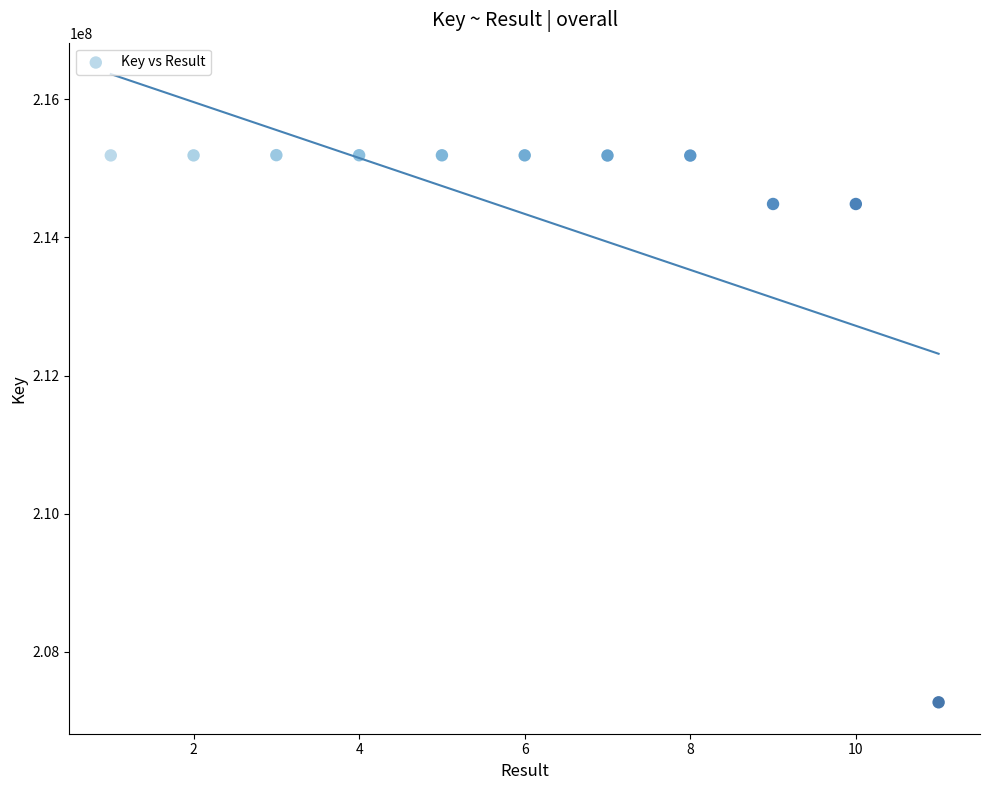

What is the range of X values (max minus min)?

10